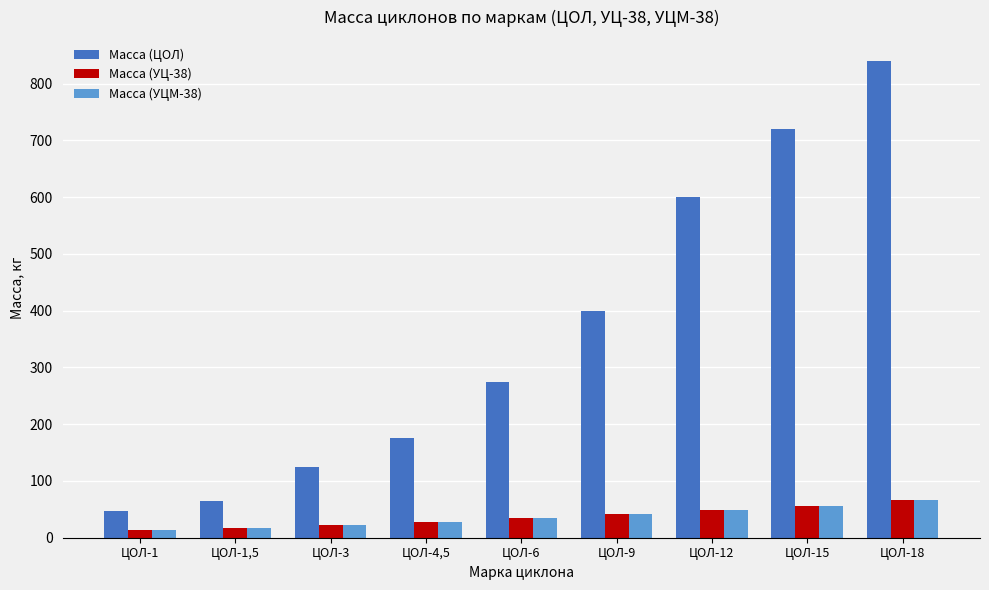

Reading left to right, transcribe all the data shown in this chart.

Масса (ЦОЛ): 47	65	125	175	275	400	600	720	840
Масса (УЦ-38): 13	17	22	28	35	41	49	56	66
Масса (УЦМ-38): 13	17	22	28	35	41	49	56	66